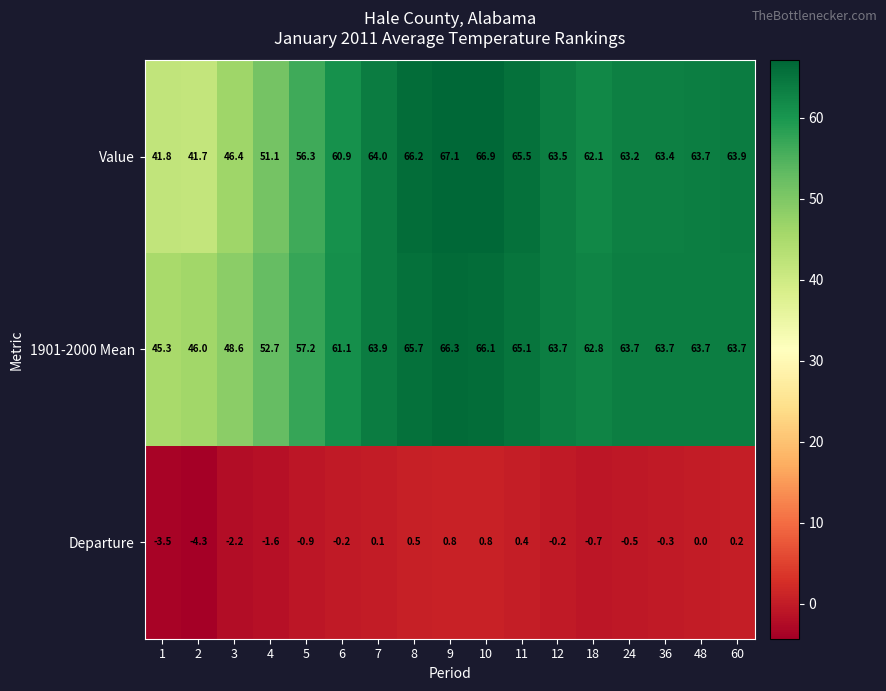

Where is 1901-2000 Mean nearest to the value 55?

5